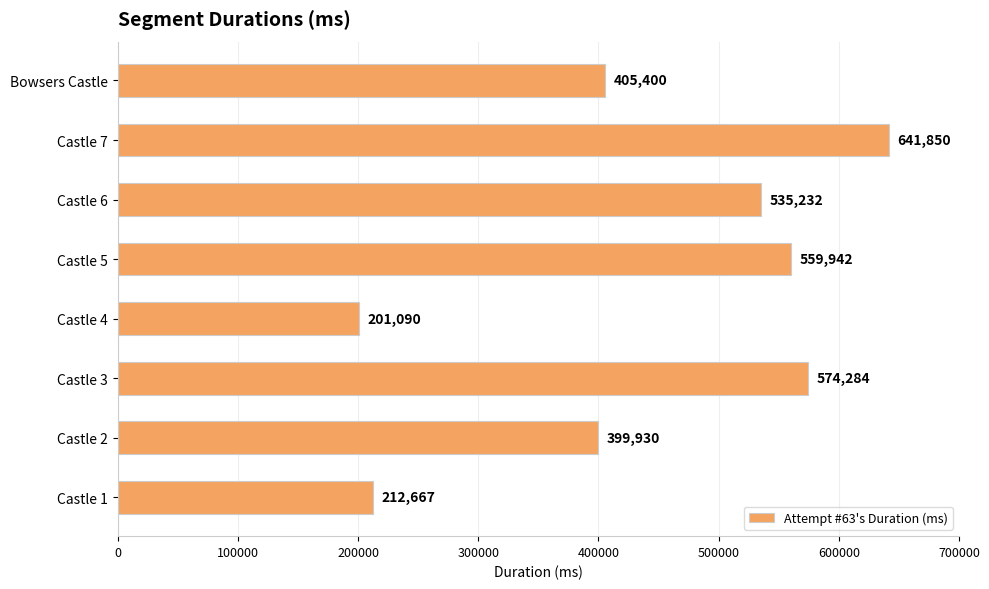

What is the difference between the second highest and second lowest values?

361617